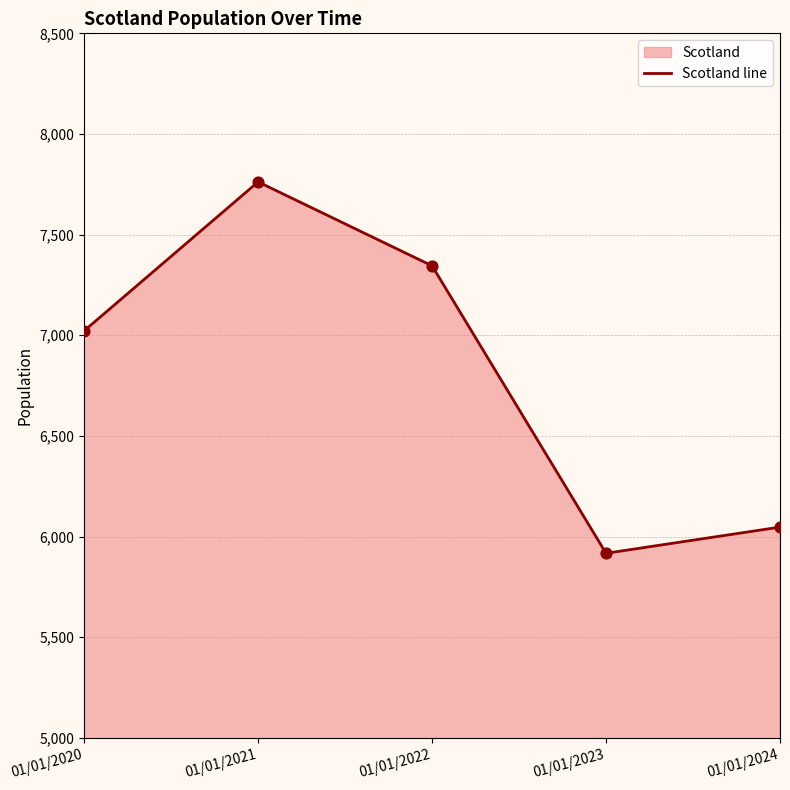

What is the change in value from 01/01/2022 to 01/01/2023?

-1428